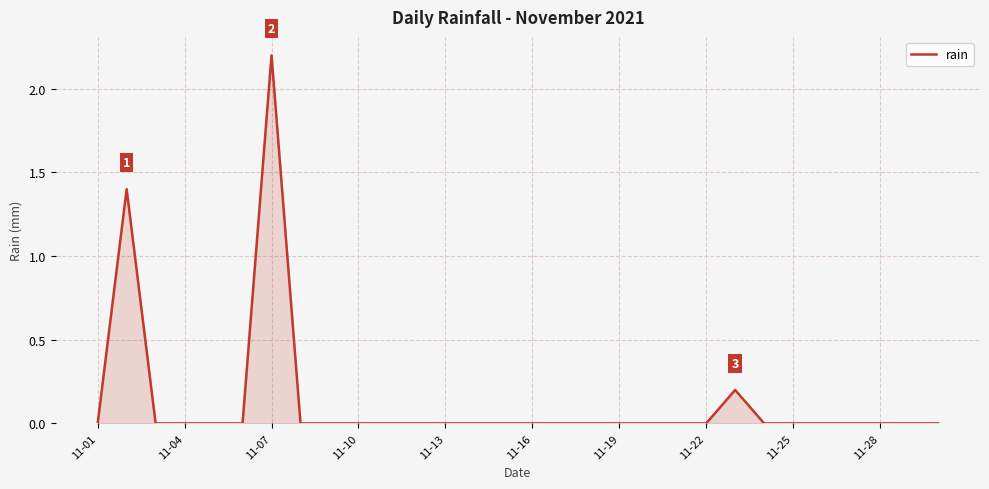

What is the maximum value shown in the chart?

2.2